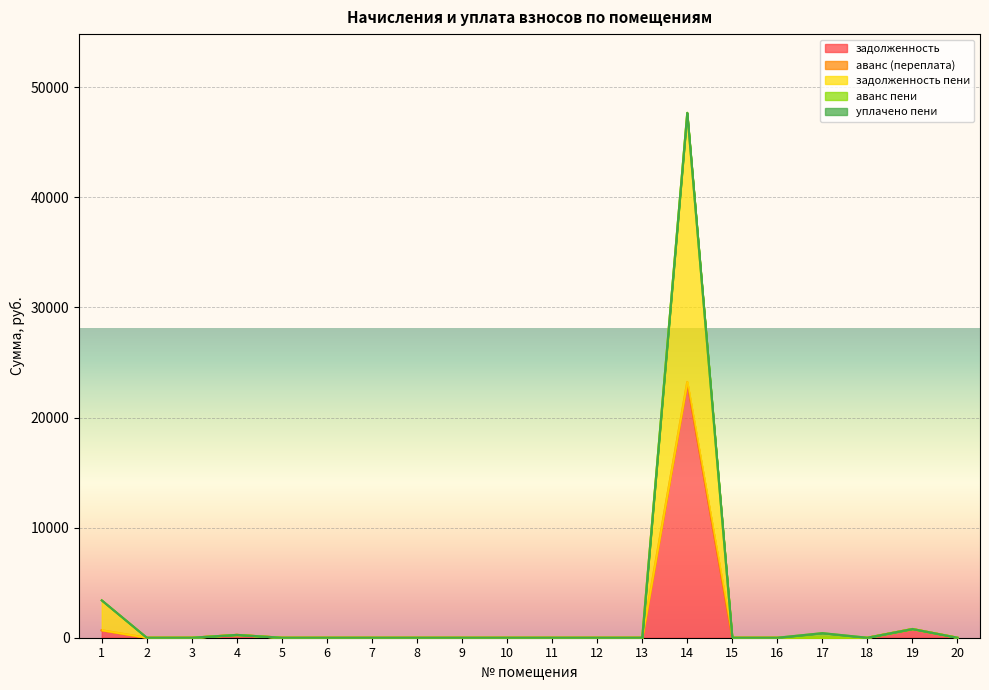

True or false: задолженность has a value of 9515.2 at 3.

False